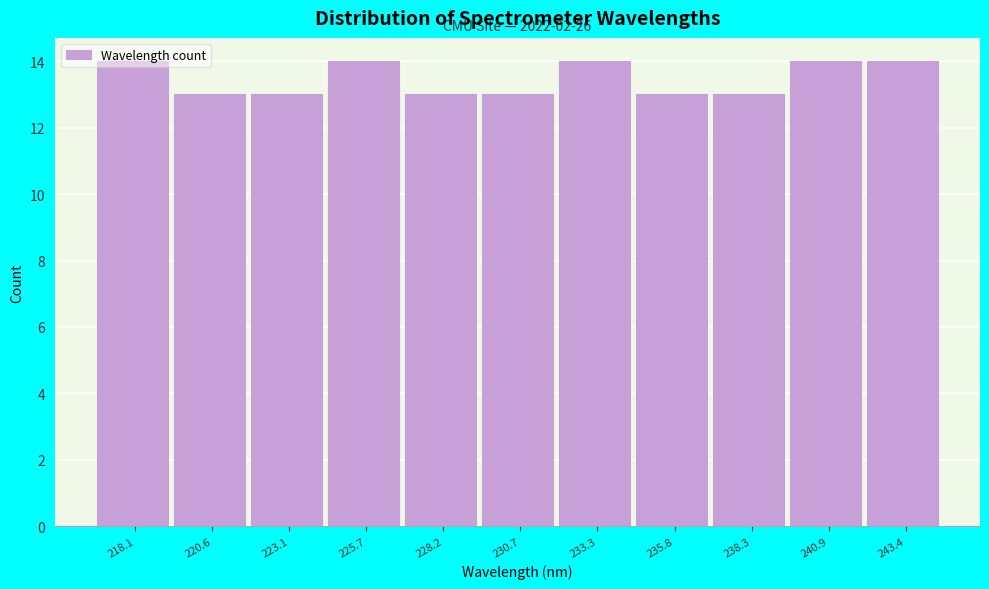

What is the greatest value displayed?

14